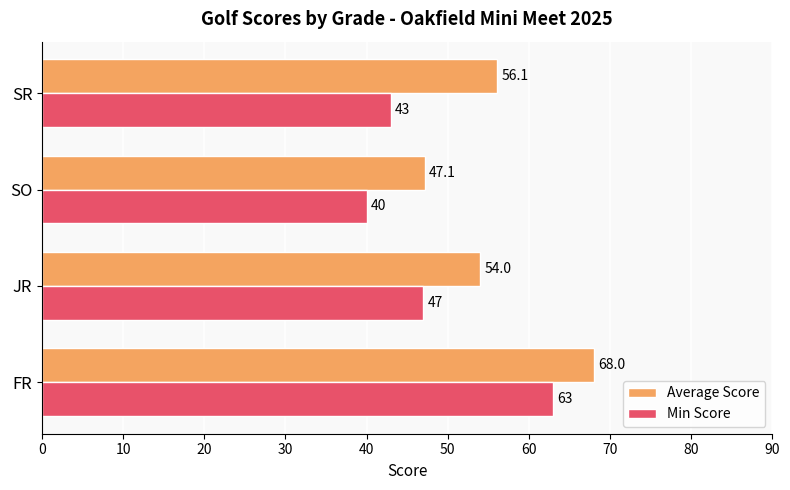

Which series has the widest spread of values?

Min Score